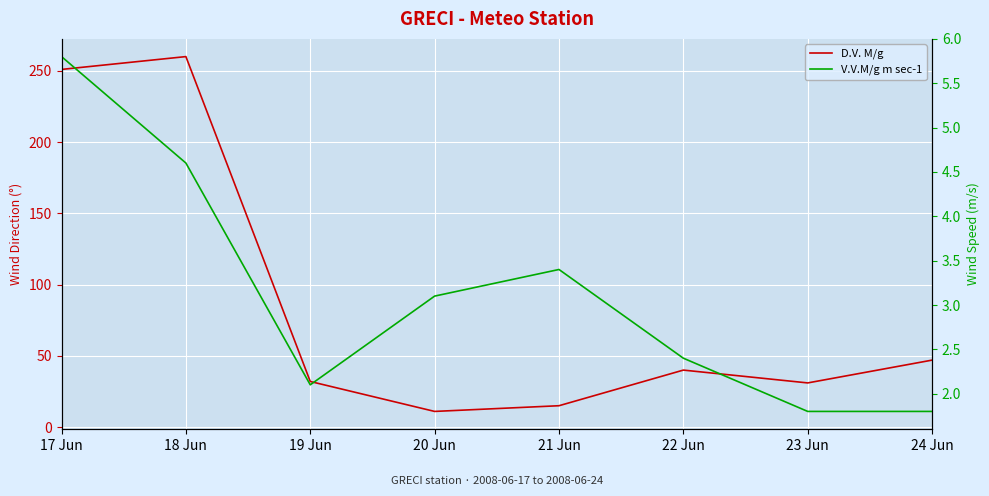

At which label does D.V. M/g reach its minimum?

20 Jun